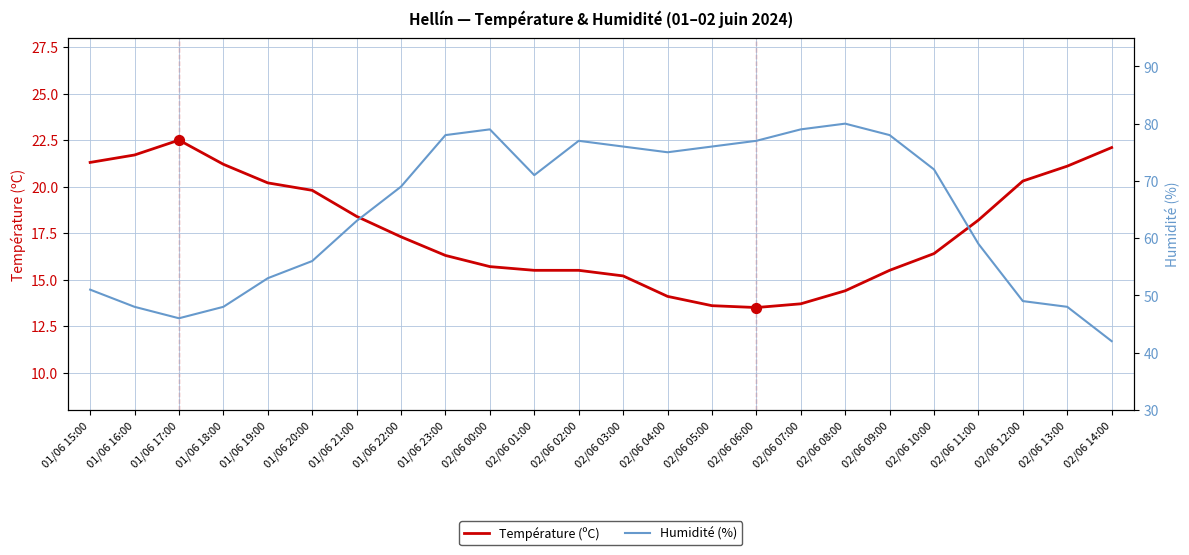

Which series has the largest Y range (max minus min)?

Humidité (%)